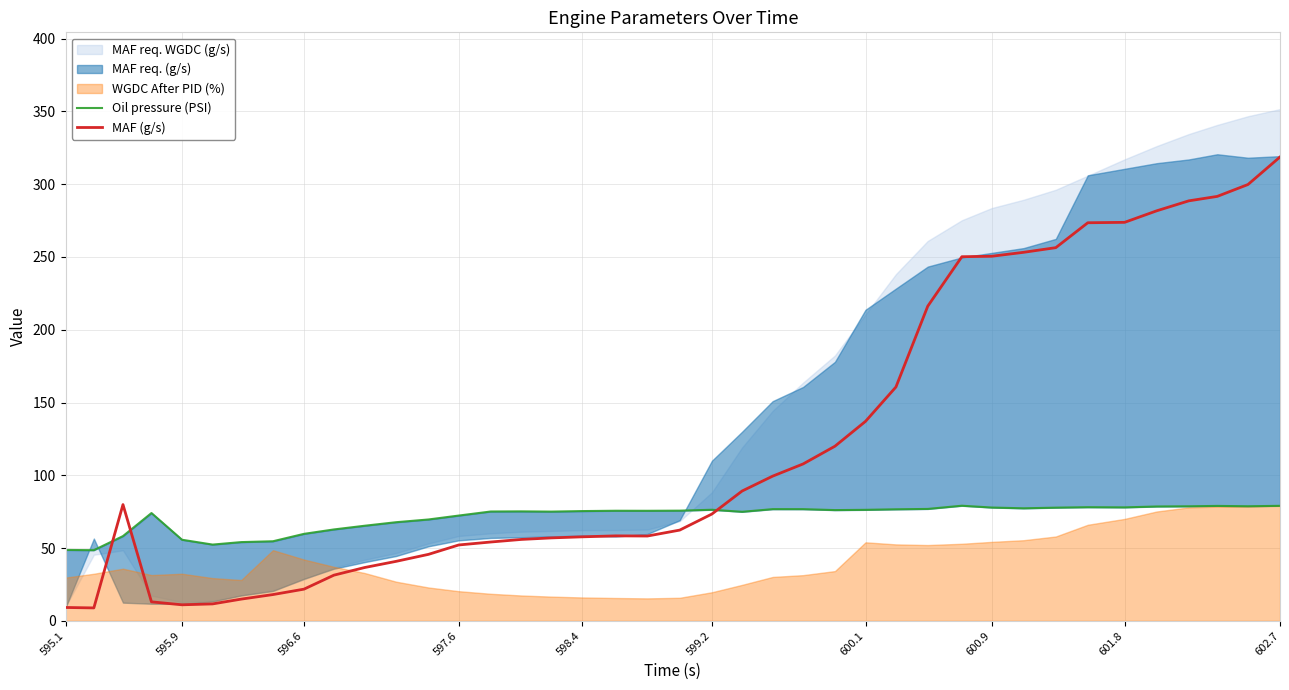

What is the highest value of the MAF (g/s) series?

318.7